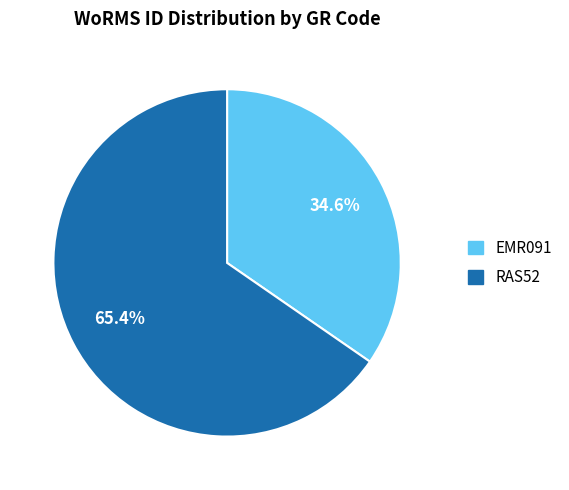

Is EMR091 the majority of the pie?

No